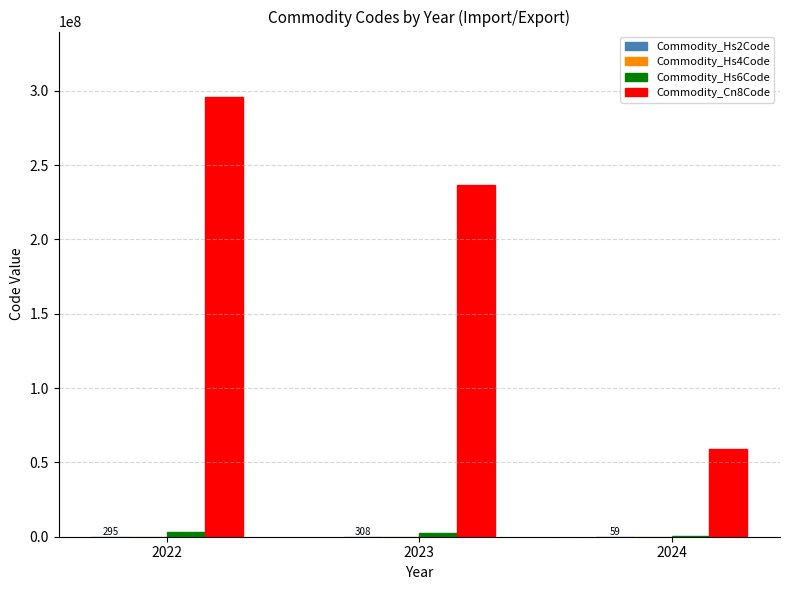

The value of Commodity_Cn8Code at 2022 is 174673004. True or false?

False